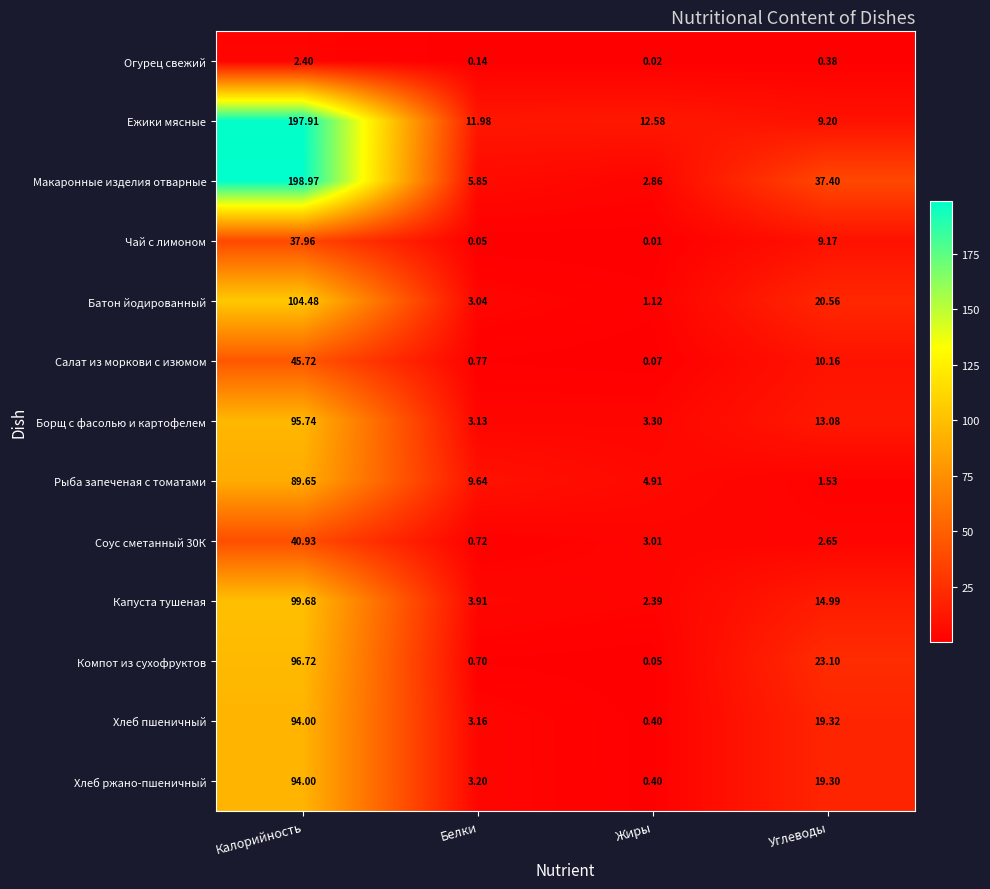

What is the spread (max minus min) of values at Белки?

11.9